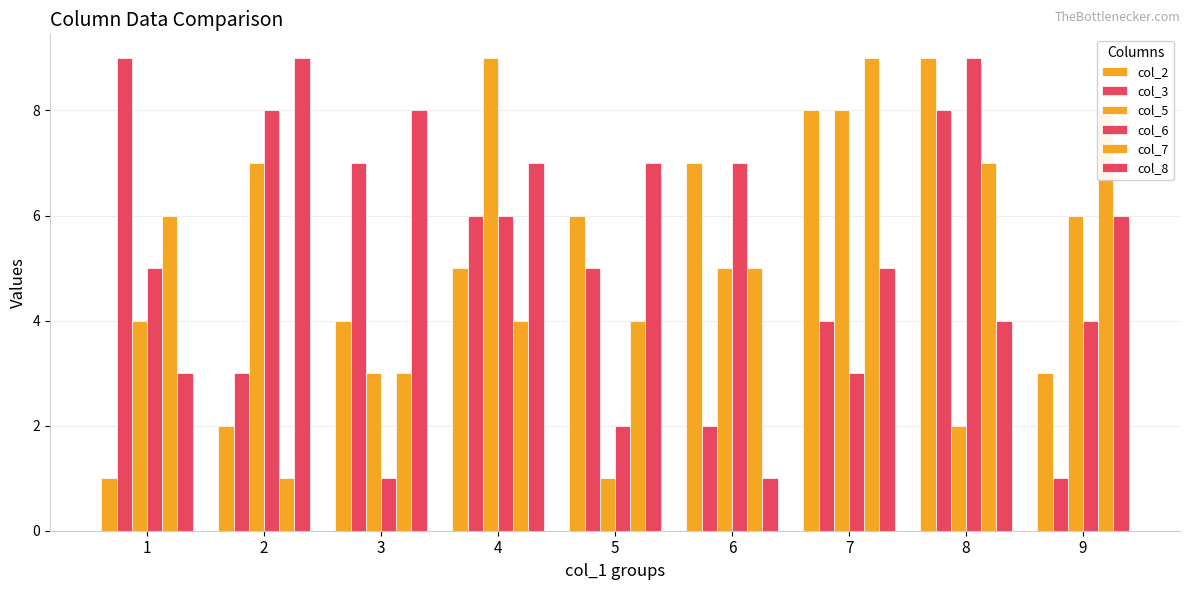

How many groups of bars are there?

9